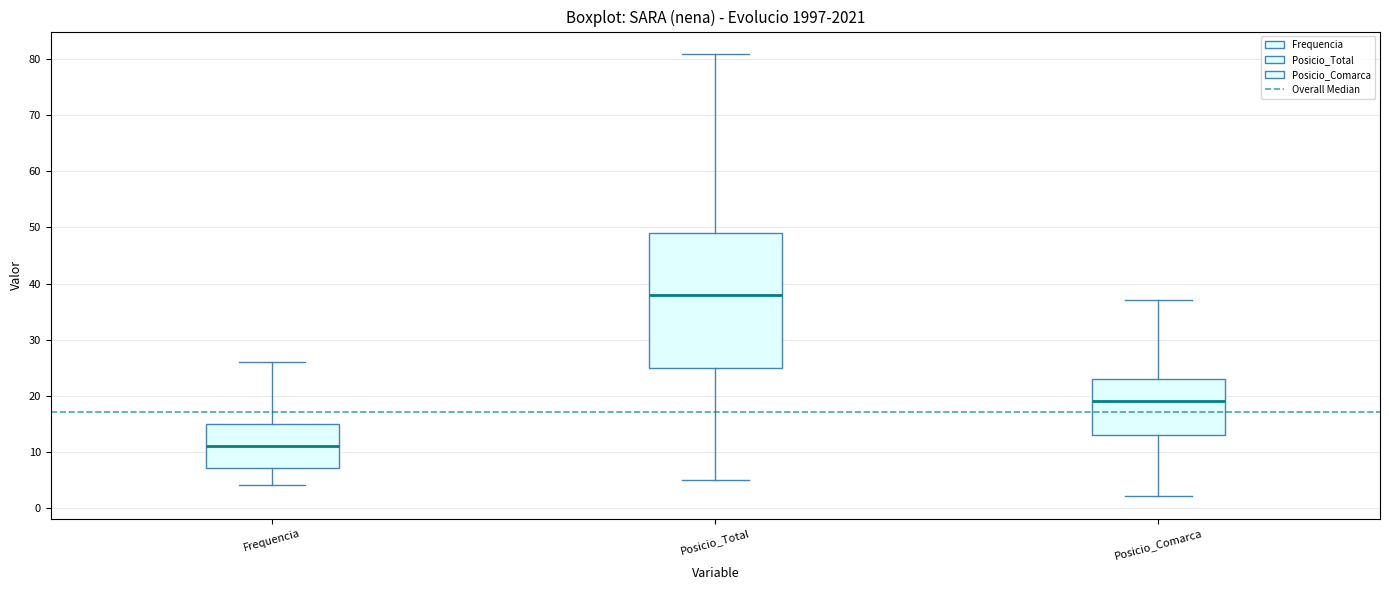

Which box has the highest median line?

Posicio_Total